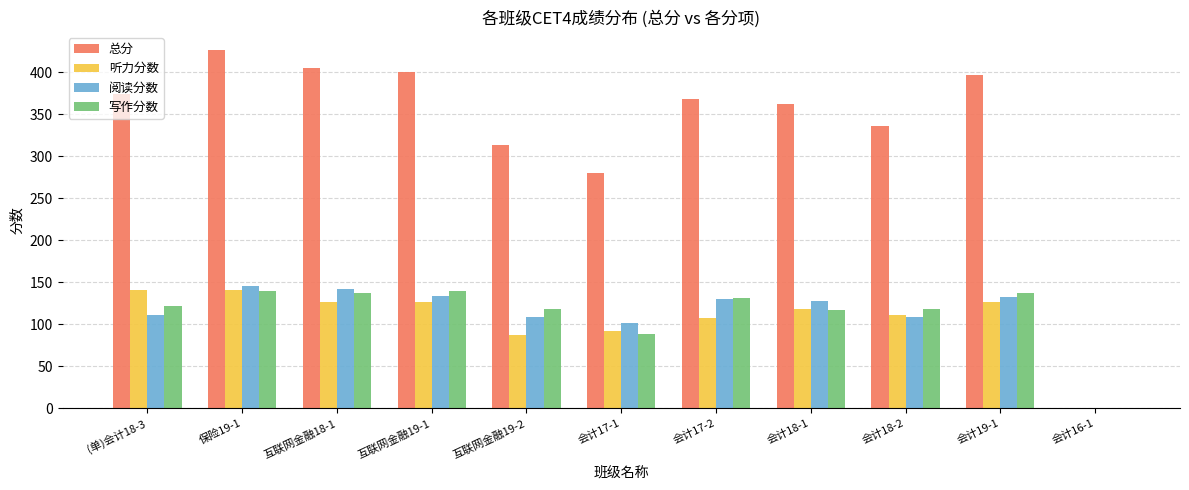

What is the sum of all 总分 values?

3664.9